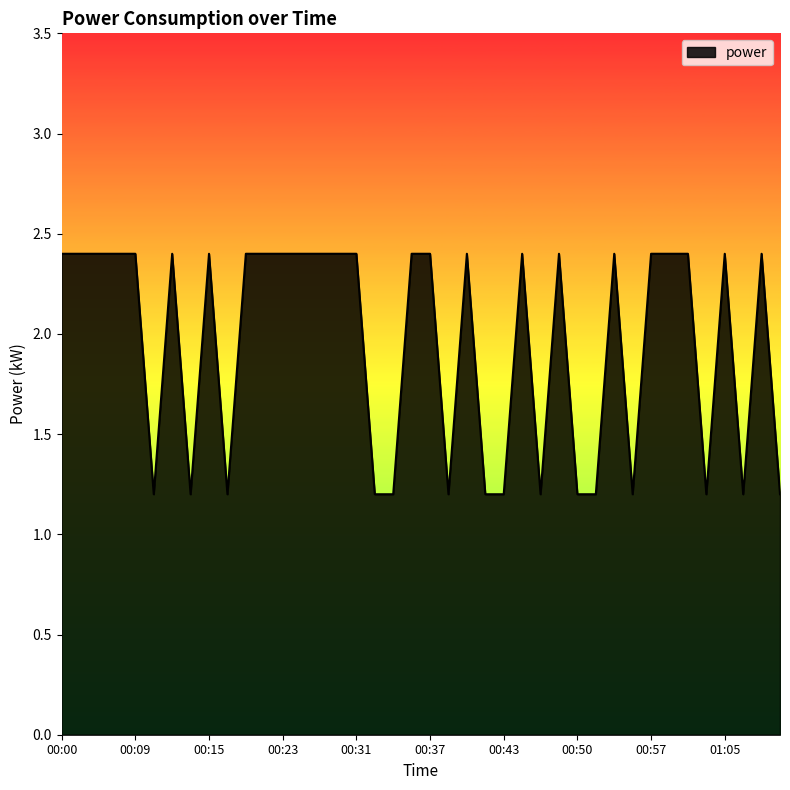

What is the difference between the maximum and minimum values?

1.2